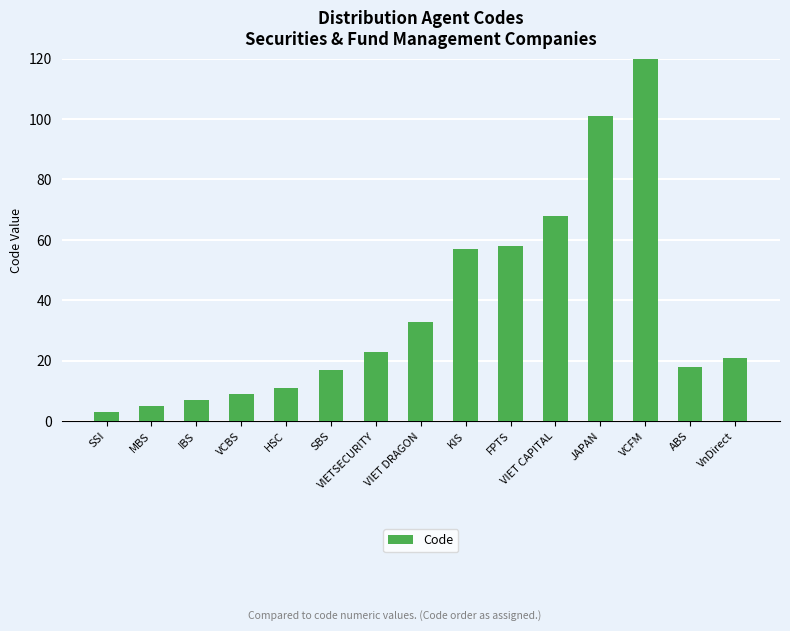

How many values are below 21?

7